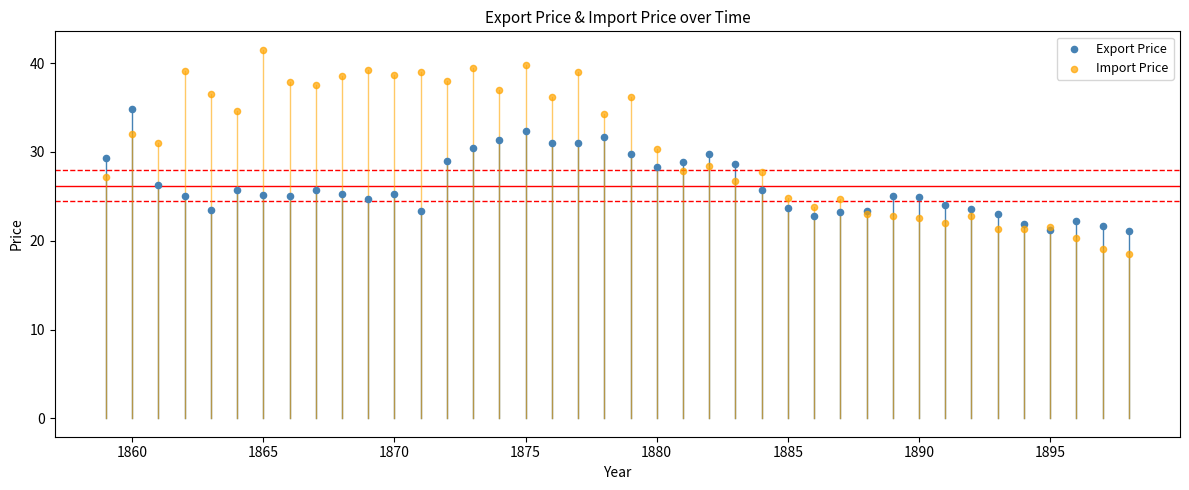

What are all the series names shown in the legend?

Export Price, Import Price